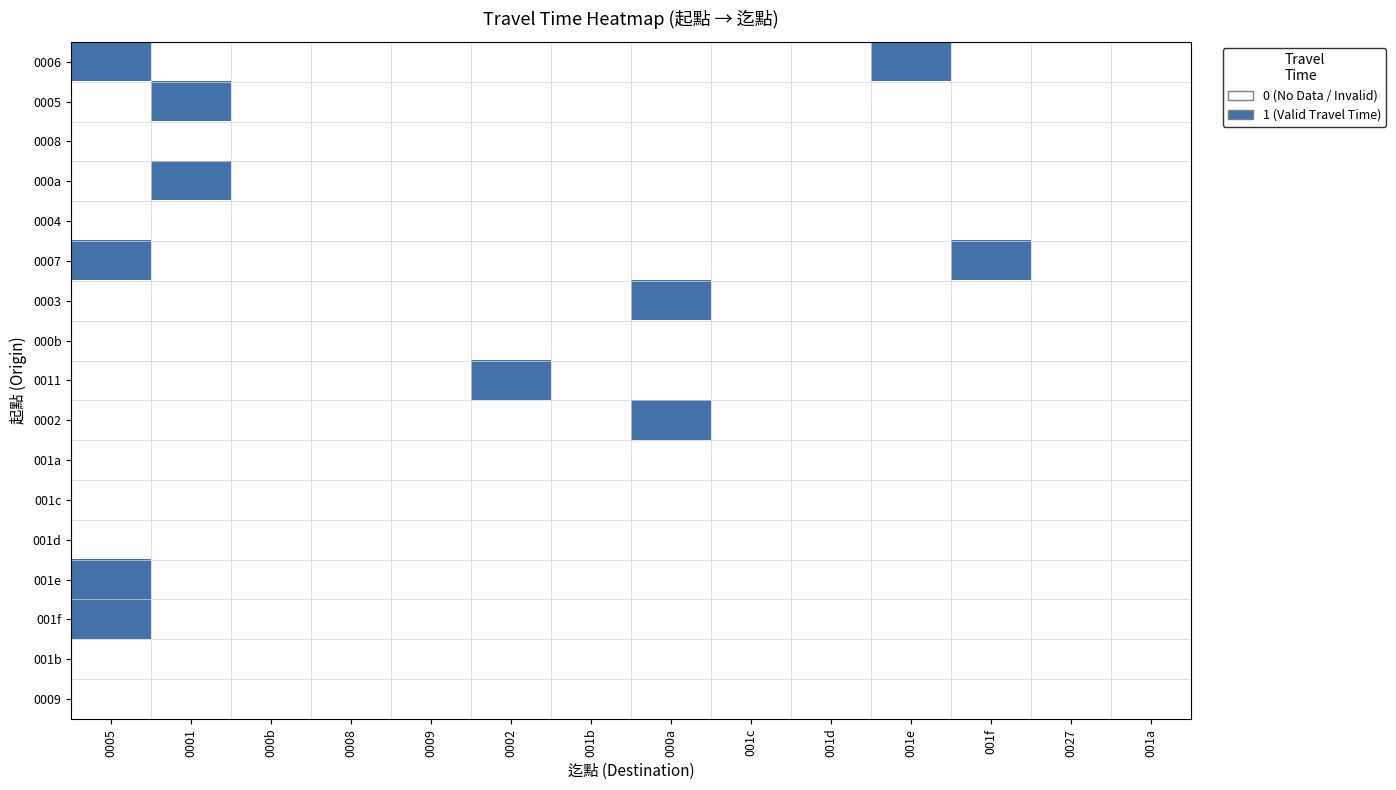

How many data points does each series have?

14